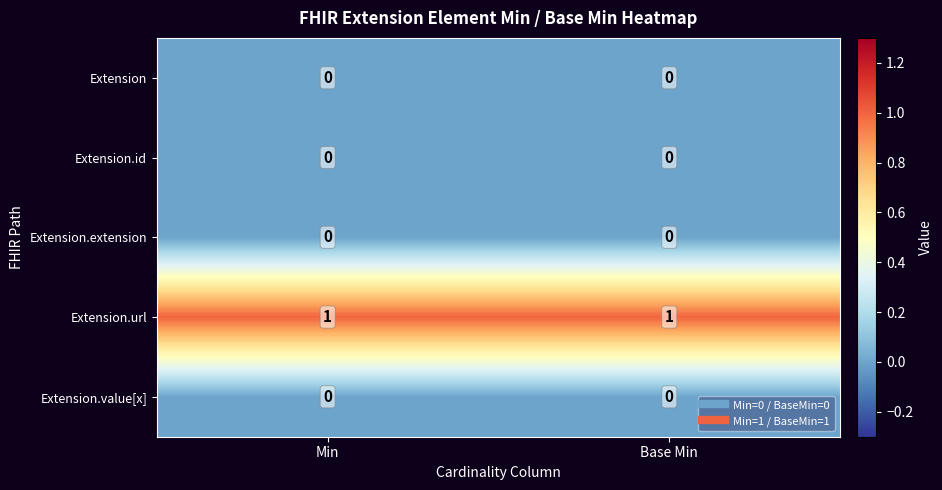

The Extension.value[x] series shows 0 at Base Min. True or false?

True